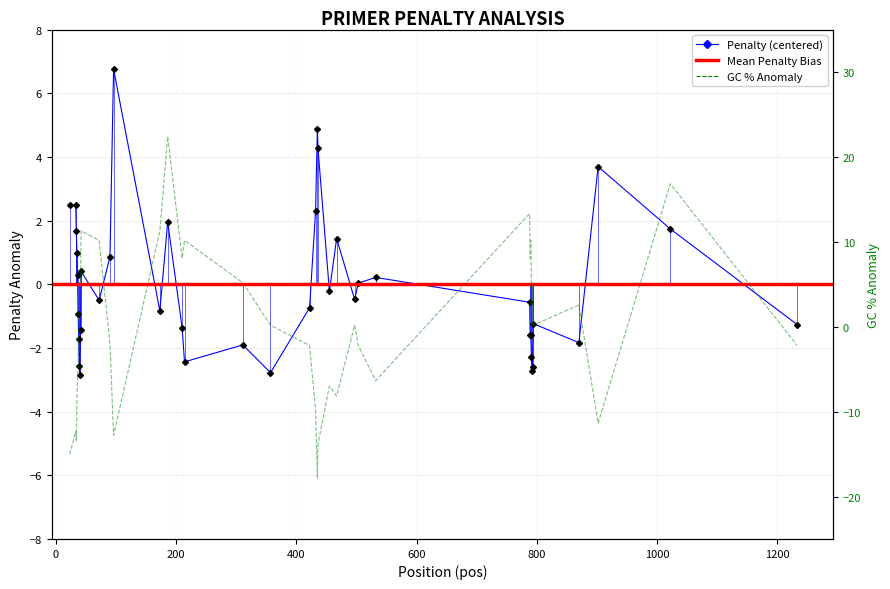

Where do PRIMER_LEFT_0_GC_PERCENT and pen first cross each other?

37 and 38